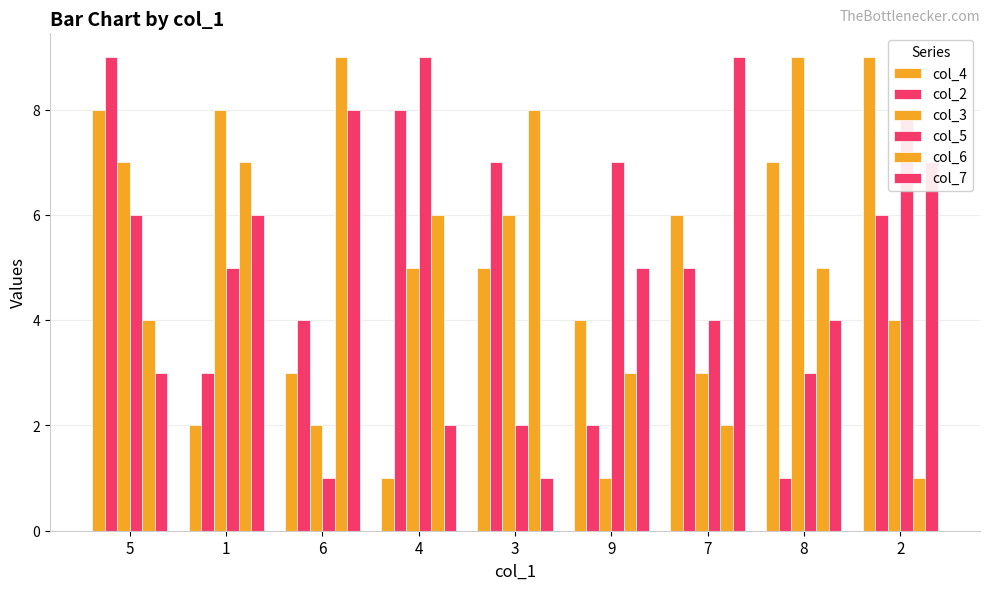

Is the value of col_3 at 8 greater than the value of col_7 at 2?

Yes